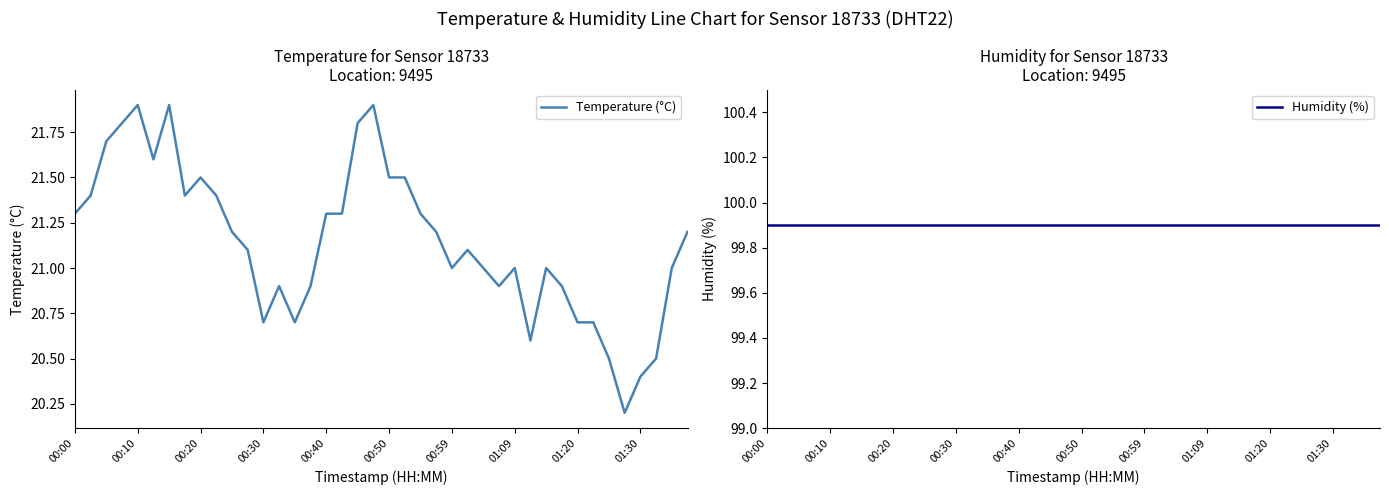

What are all the series names shown in the legend?

Temperature (°C), Humidity (%)